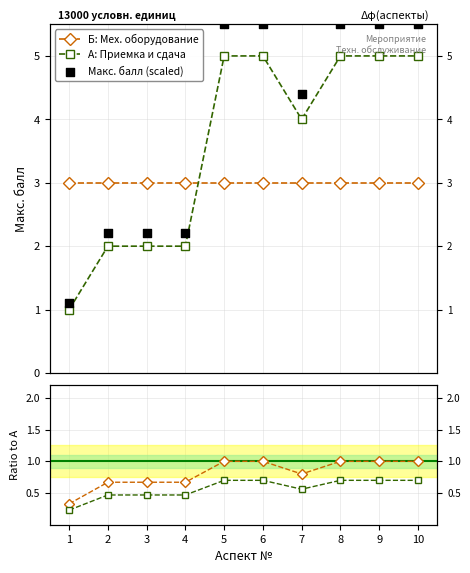

At which category is the sum across all series the highest?

5